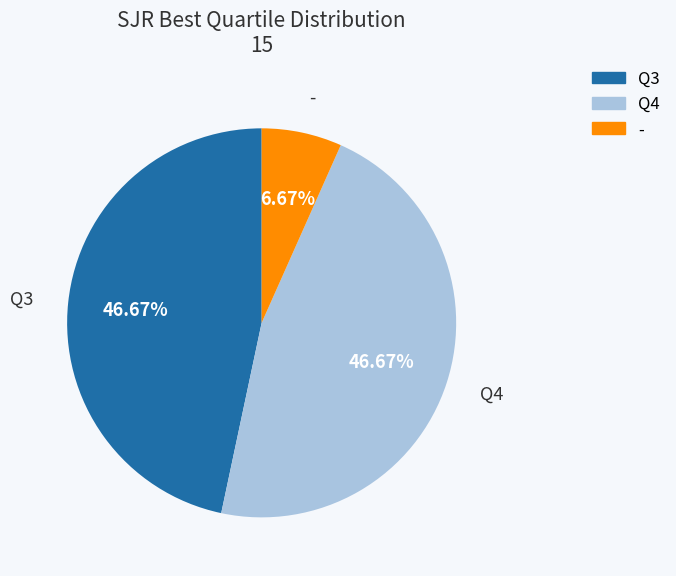

True or false: - accounts for 7% of the total.

True